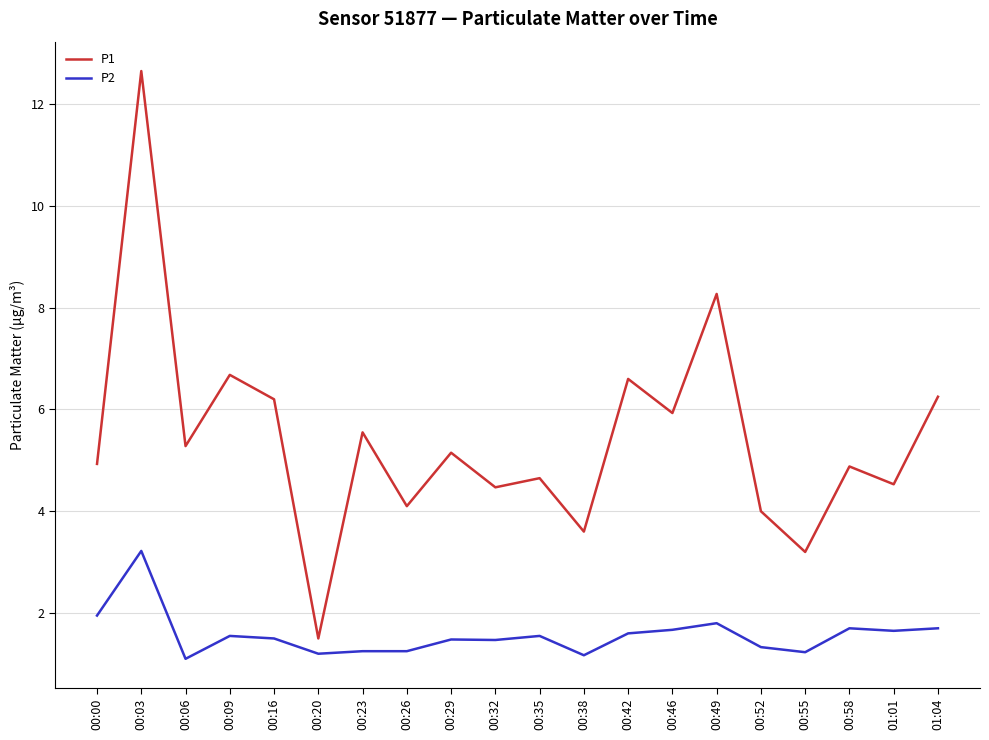

At 00:55, list the series in order from smallest to largest.

P2, P1